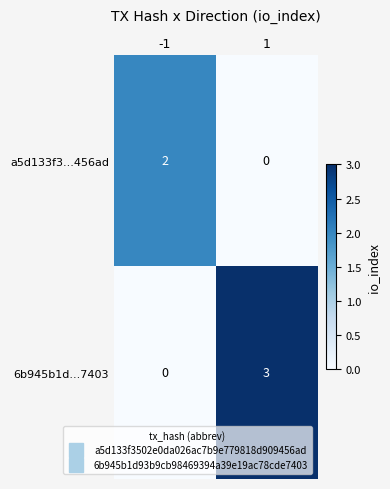

Is it true that 6b945b1d...7403 equals 2 at -1?

False